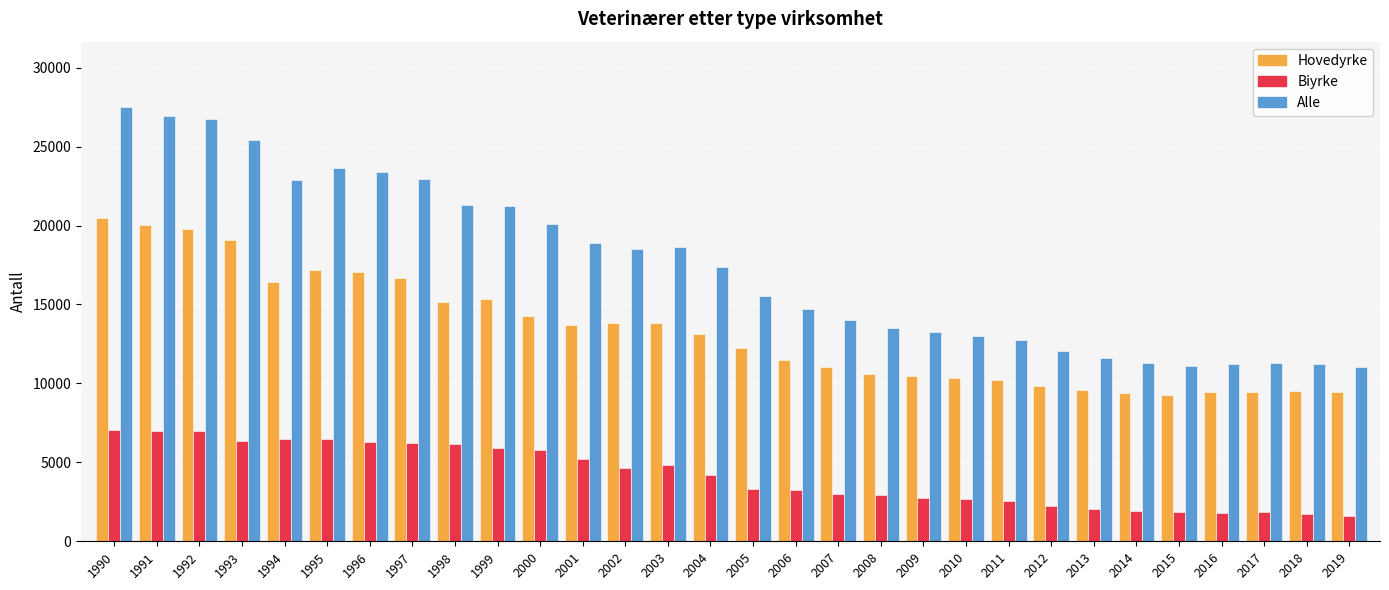

What is the value of the Alle bar at the 4th from the left?

25397